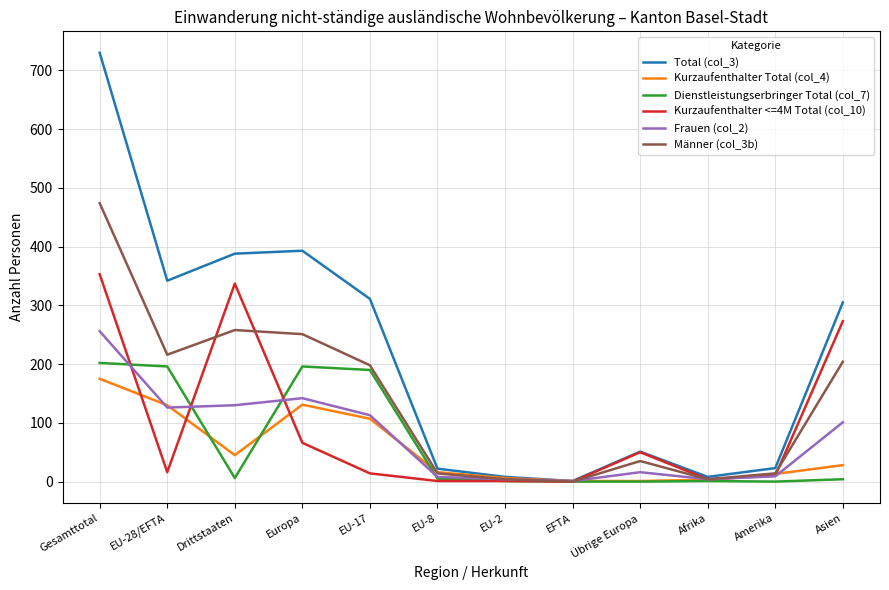

Which label corresponds to the largest value in the chart?

Gesamttotal